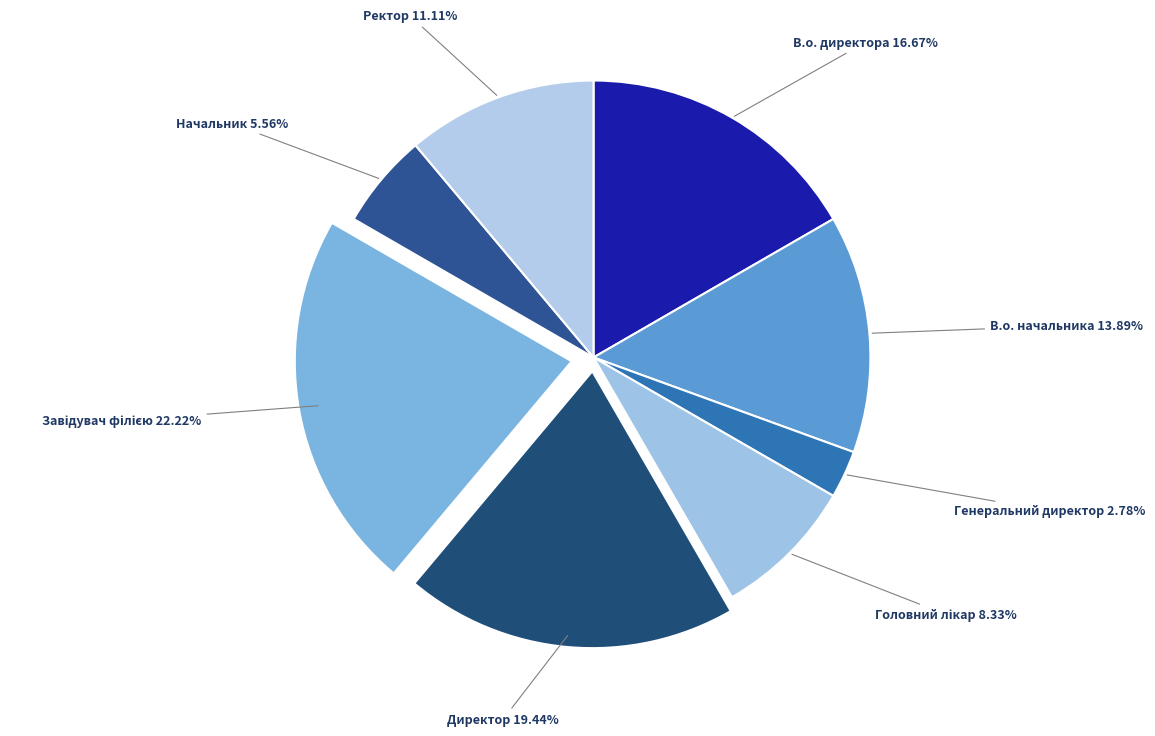

Count the number of slices in the pie.

8